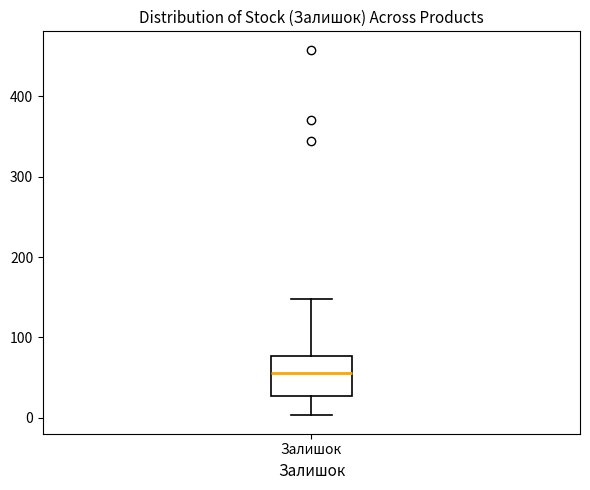

Where is the upper edge of the box for Залишок on the y-axis? The values are not printed on the chart, so give them approximately, as read against the axis.

80